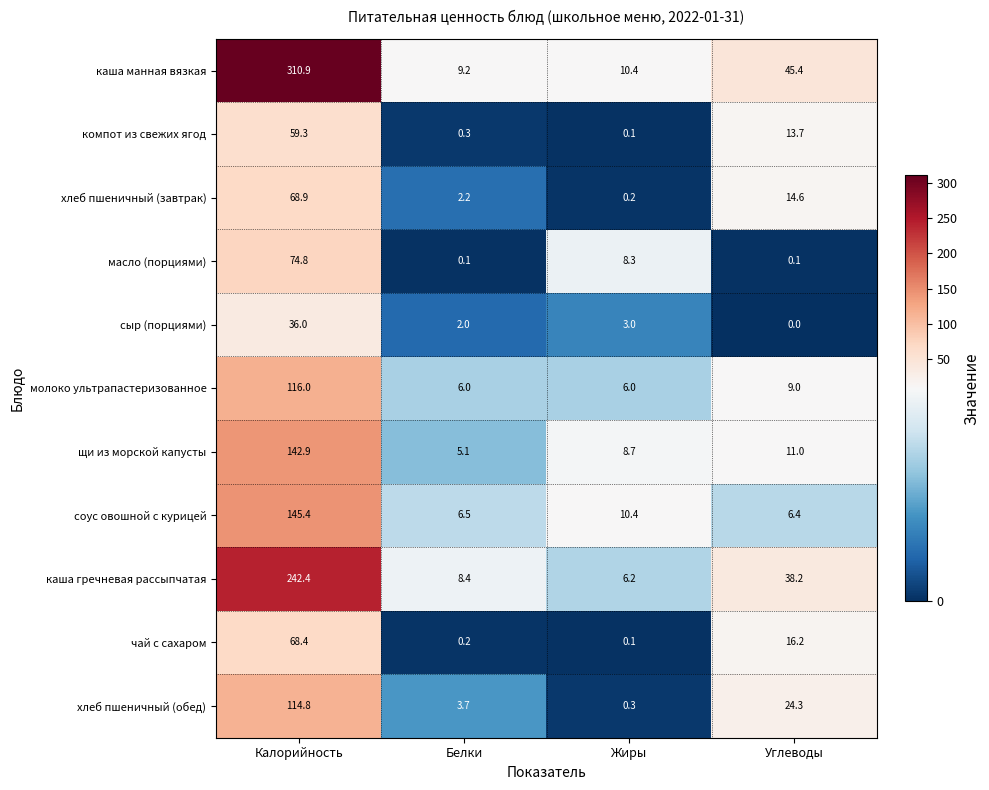

What is the difference between the highest and lowest values at Углеводы?

45.4